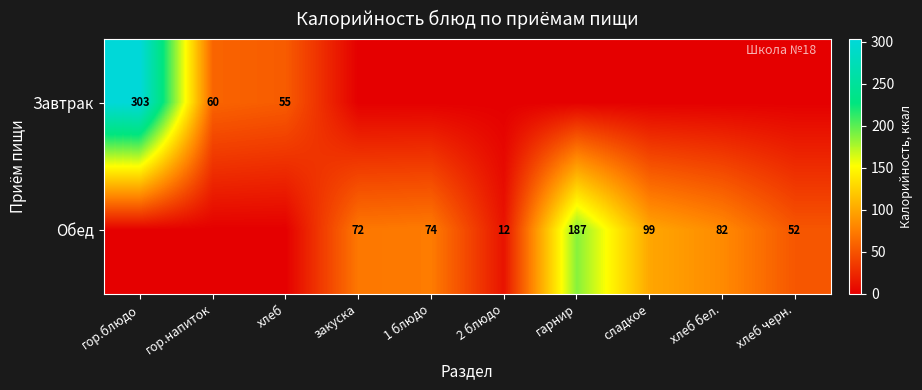

At which category is the sum across all series the highest?

гор.блюдо